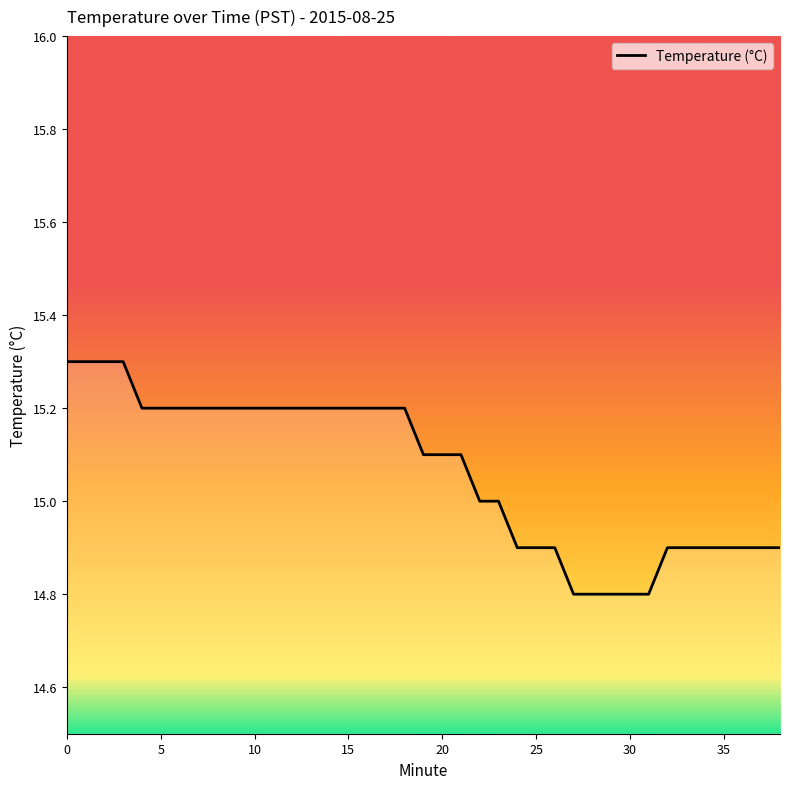

Count the number of data series in this chart.

1